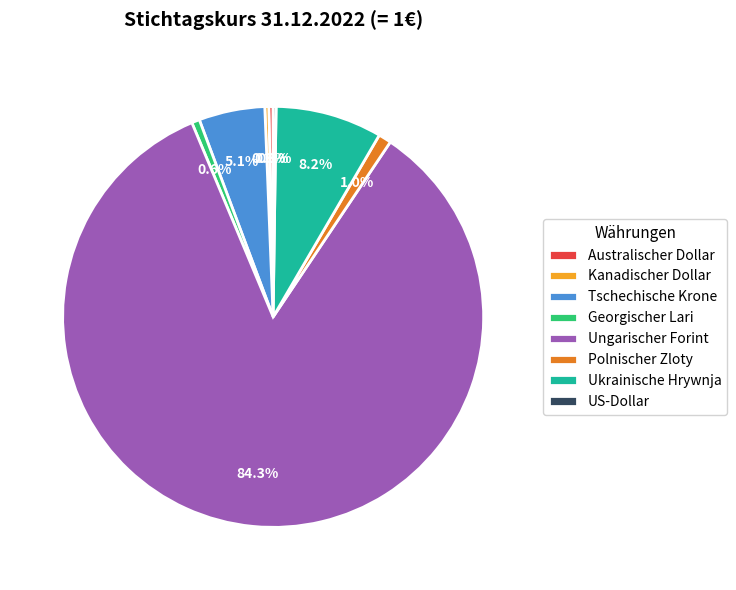

What portion of the pie excludes Georgischer Lari?

99.4%